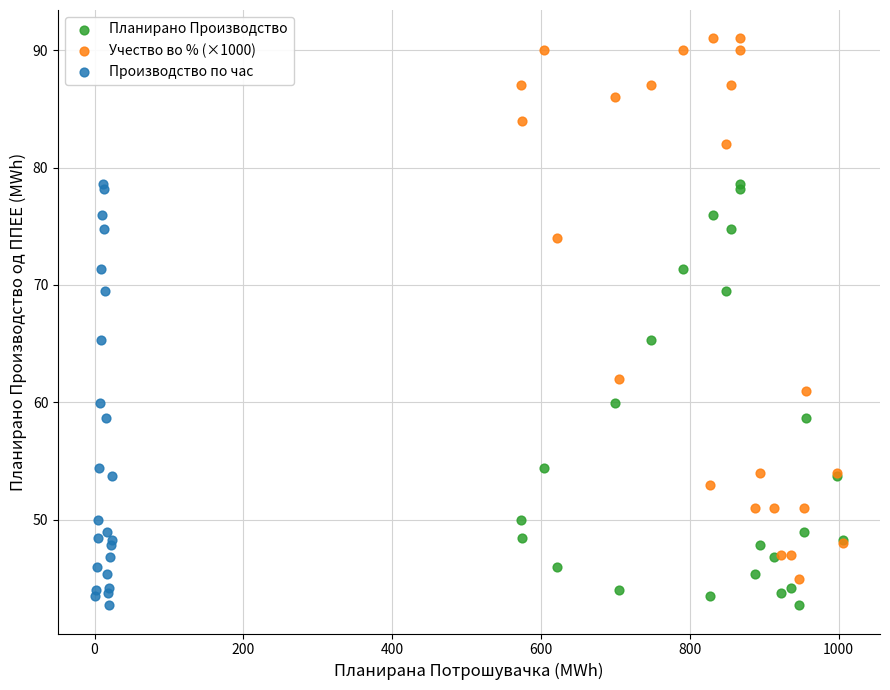

Which series contains the highest Y value?

Учество во % (×1000)